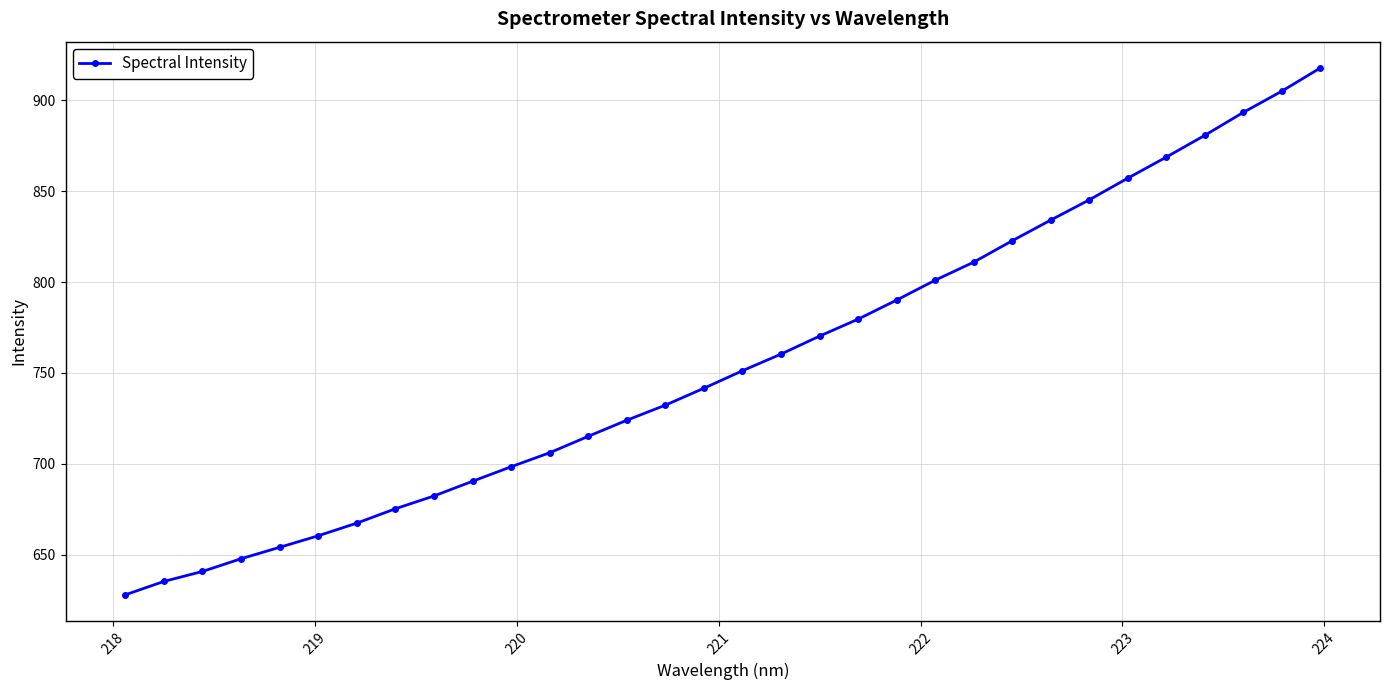

What is the difference between the second highest and minimum values?

276.9